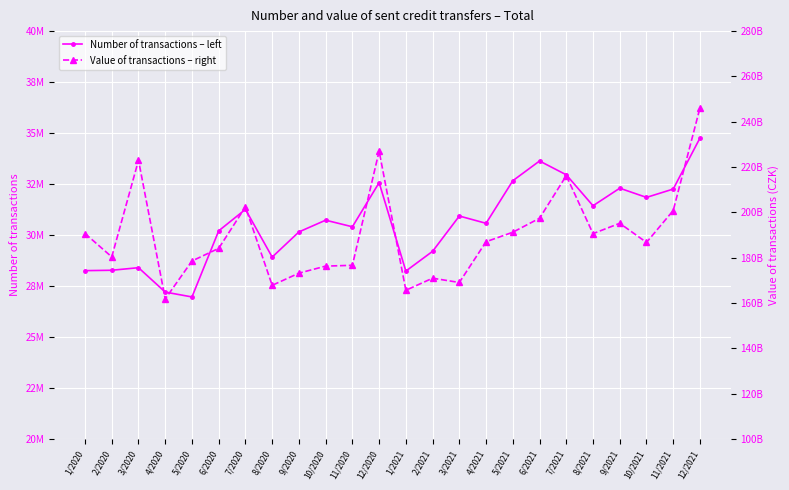

Which series has the largest total across all categories?

Value of transactions – right